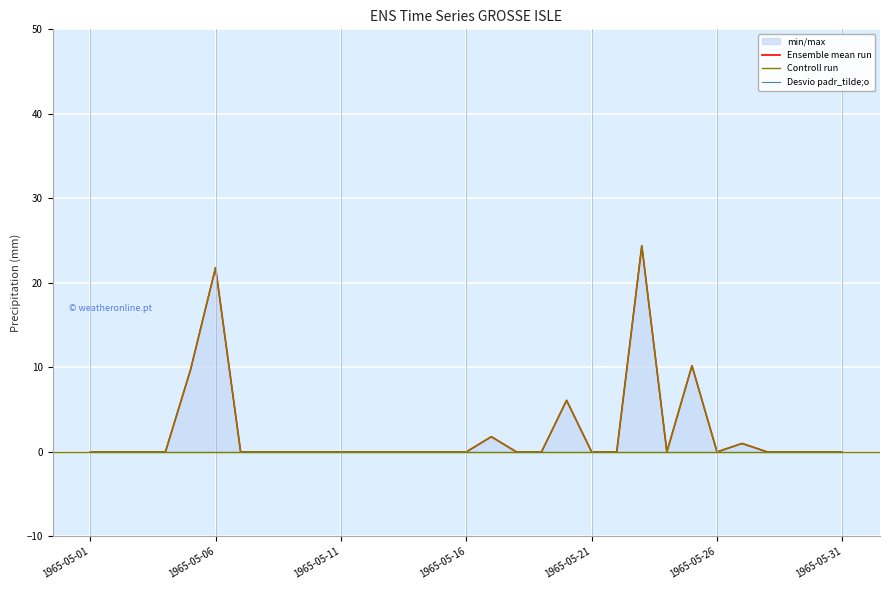

How many data points in Ensemble mean run are above 0?

7